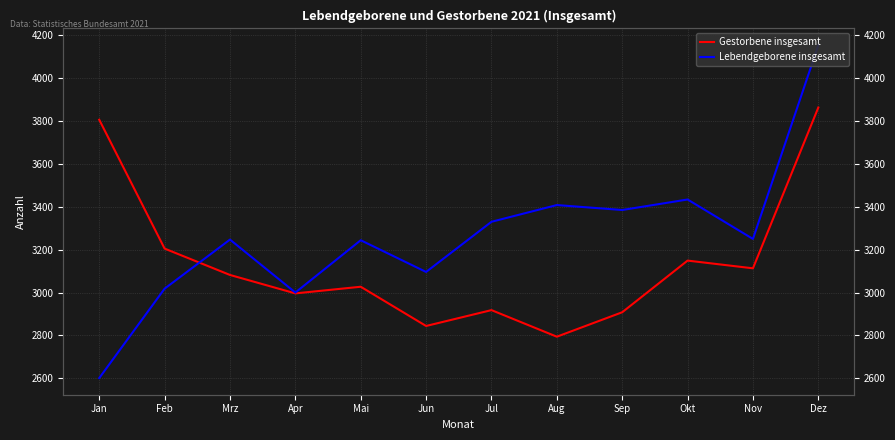

What is the label of the 4th point from the left?

Apr